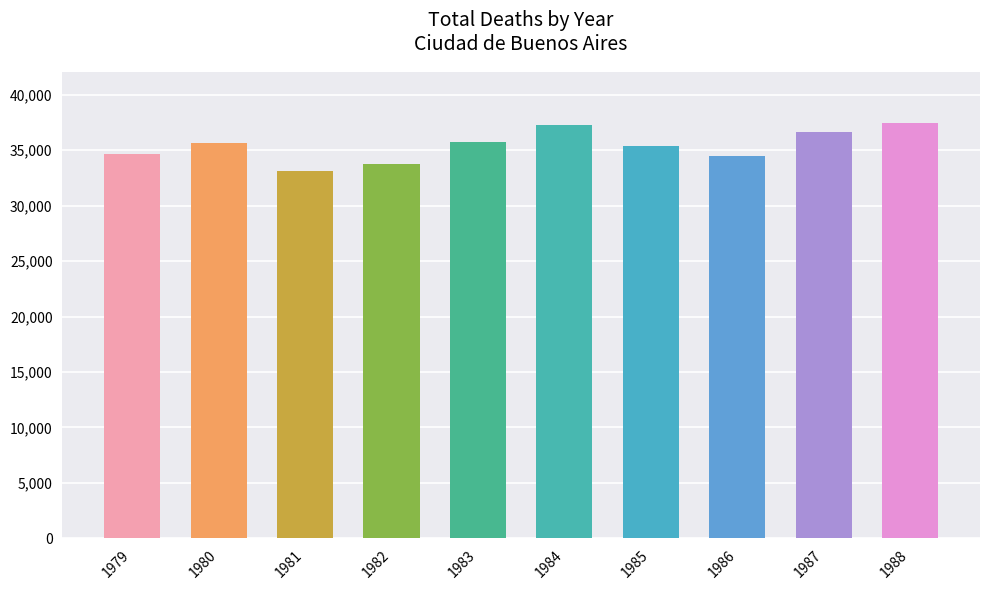

What is the value of the 6th bar from the left?

37282